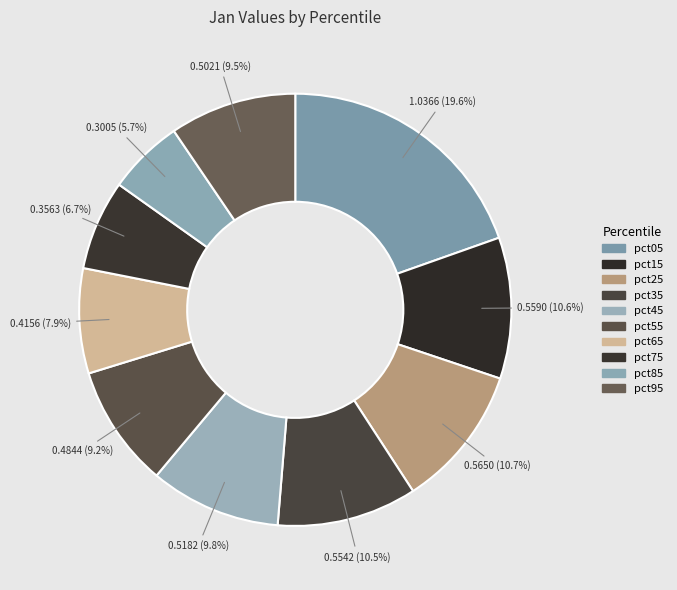

To the nearest percent, what percentage of the pie is pct65?

8%